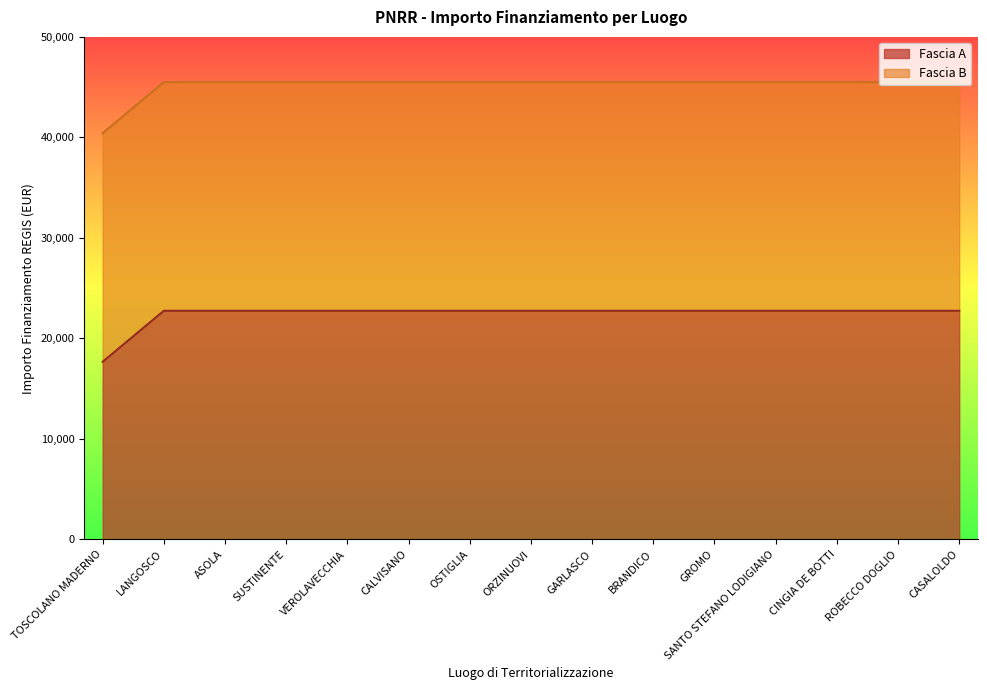

The chart shows a value of 22750.0 at ASOLA. True or false?

True